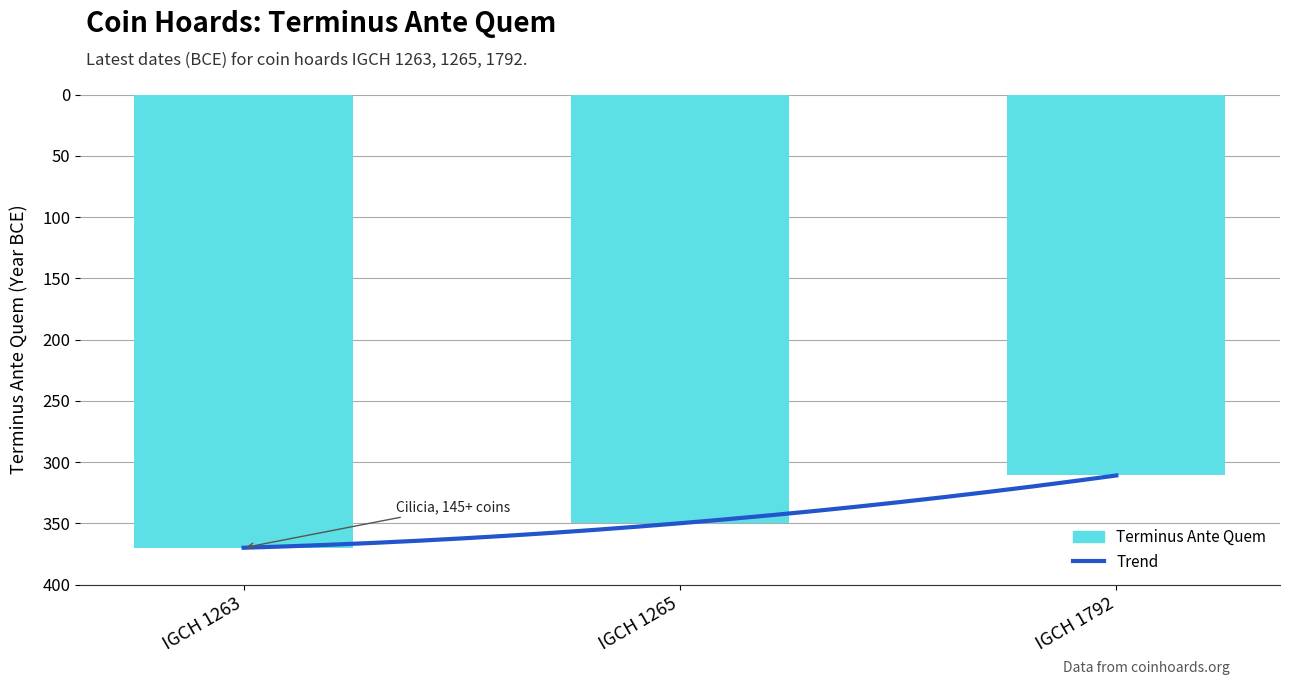

Between IGCH 1792 and IGCH 1263, which is larger?

IGCH 1792